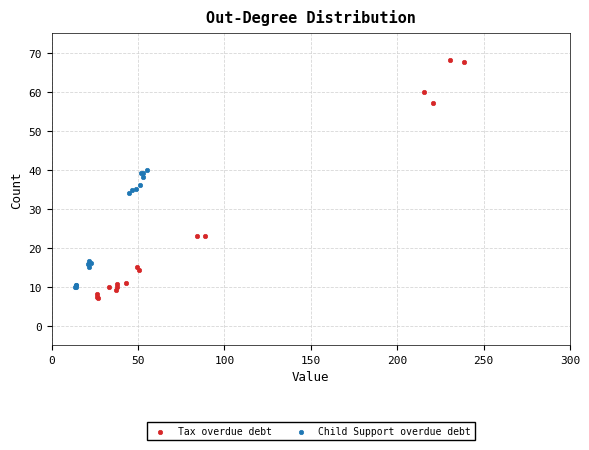

Which series has the widest spread of Y values?

Tax overdue debt